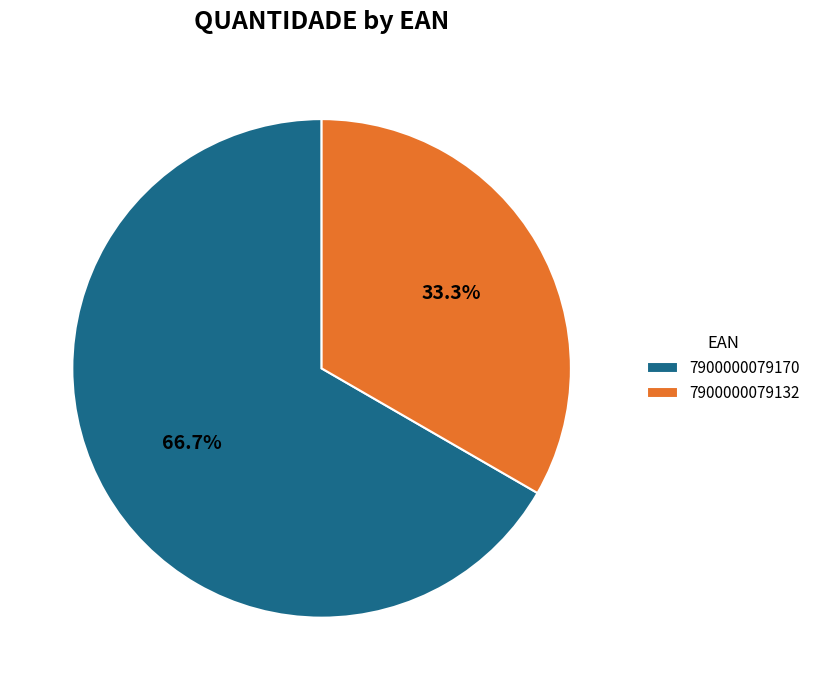

The 7900000079170 slice represents 54% of the pie. True or false?

False